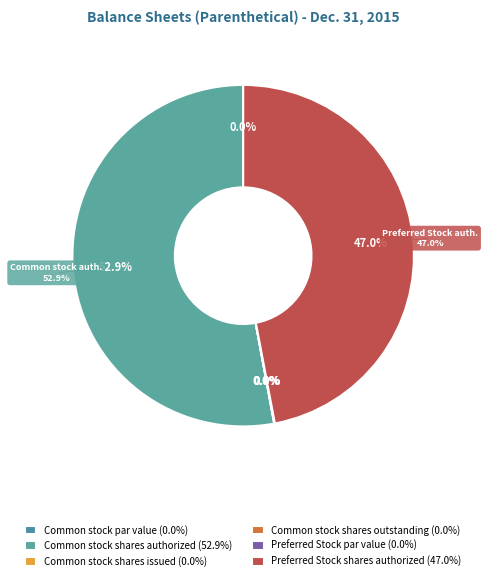

Which slice represents more than half of the pie?

Common stock shares authorized